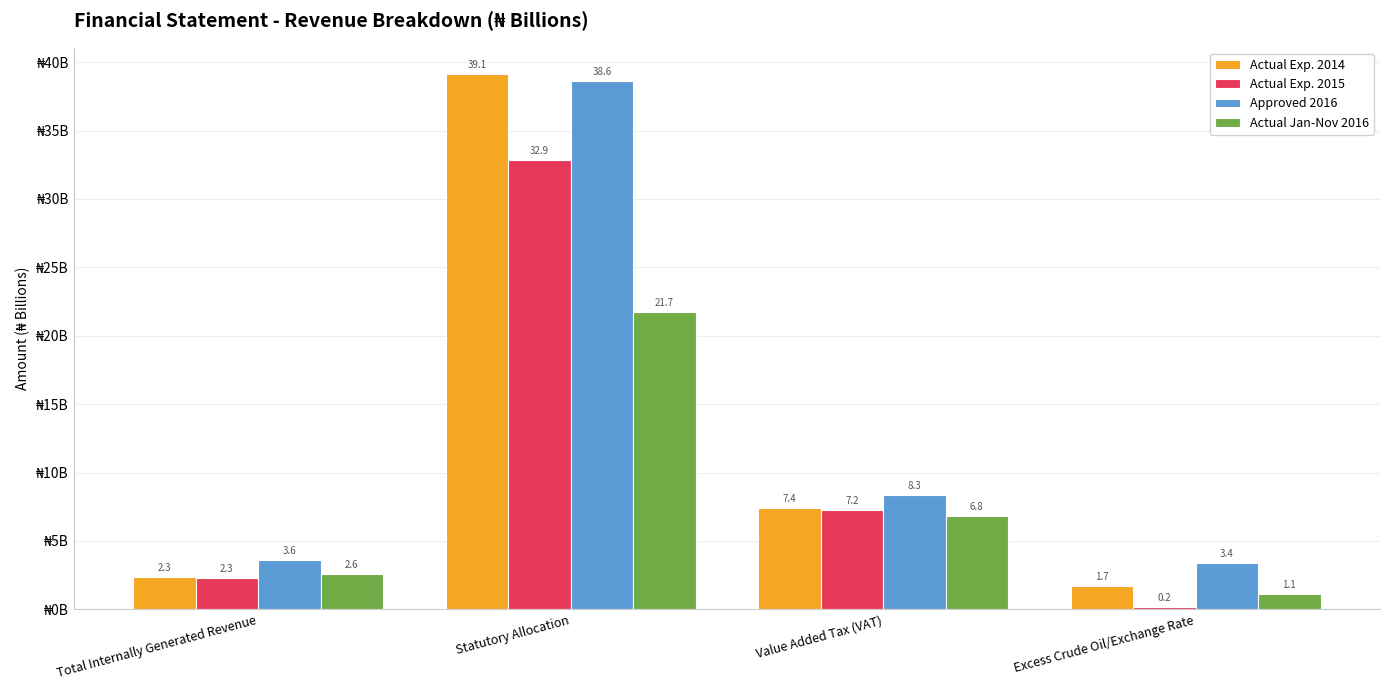

At which label does Actual Exp. 2014 first exceed 7?

Statutory Allocation